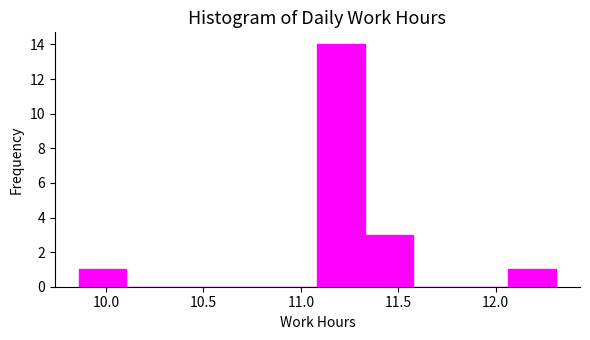

What is the height of the bar covering 9.860 to 10.105 on the x-axis? Neither the bar edges nor the heights are printed on the chart, so give them approximately, as read against the axes.

1